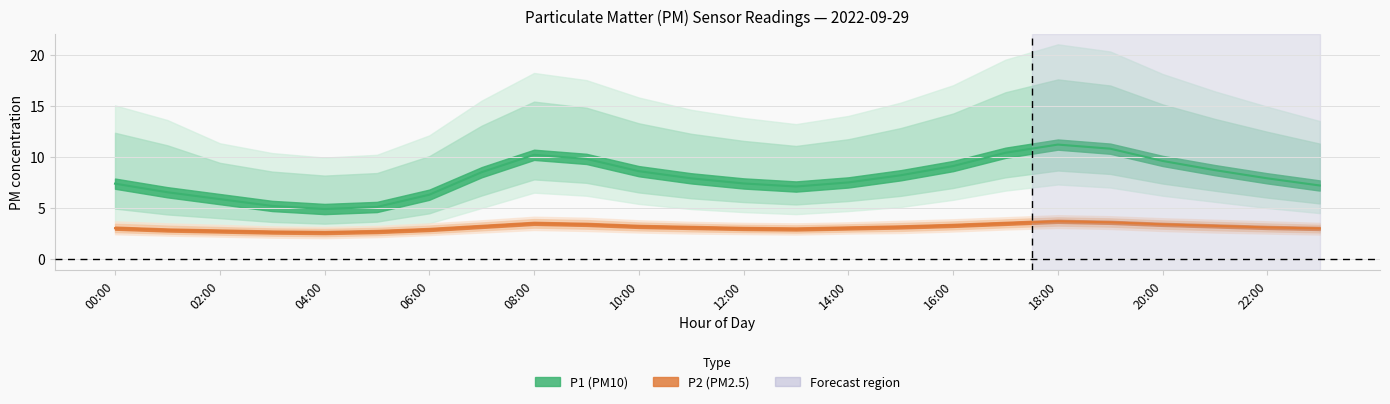

What is the label of the 3rd point from the left?

02:00